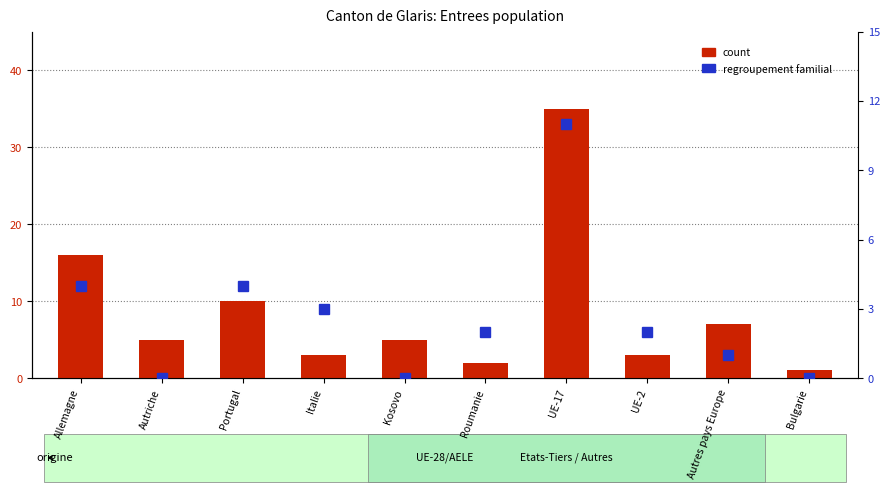

Which series has the widest spread of values?

count